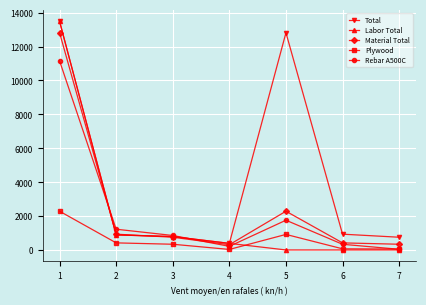

Is this an area chart (filled region under the line)?

No